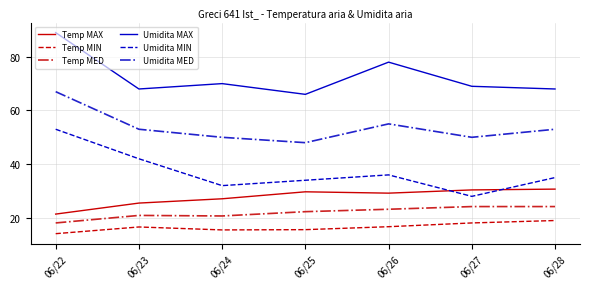

How many interior local valleys does the Temp MIN series have?

1